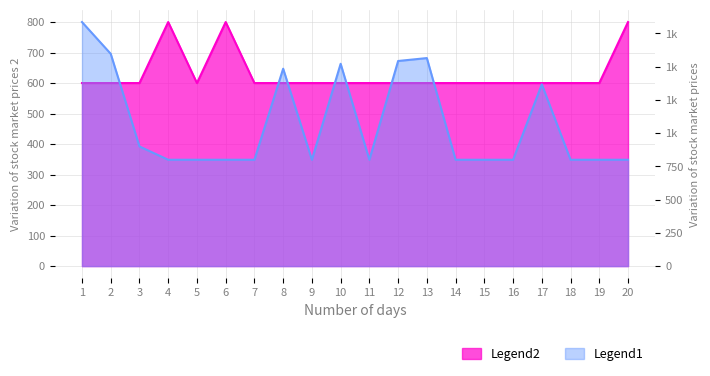

Which category has the lowest value in the Legend2 series?

1